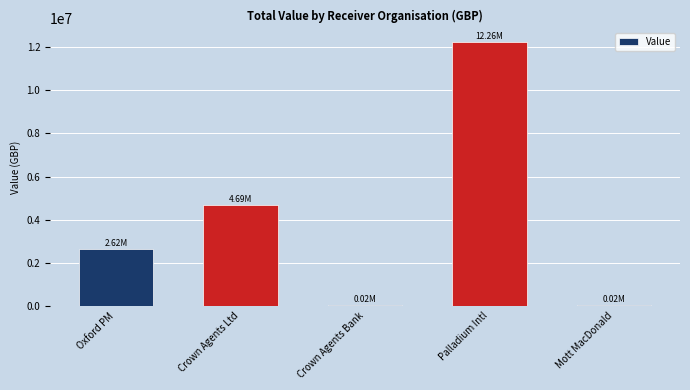

At which category does the chart reach its peak across all series?

Palladium Intl